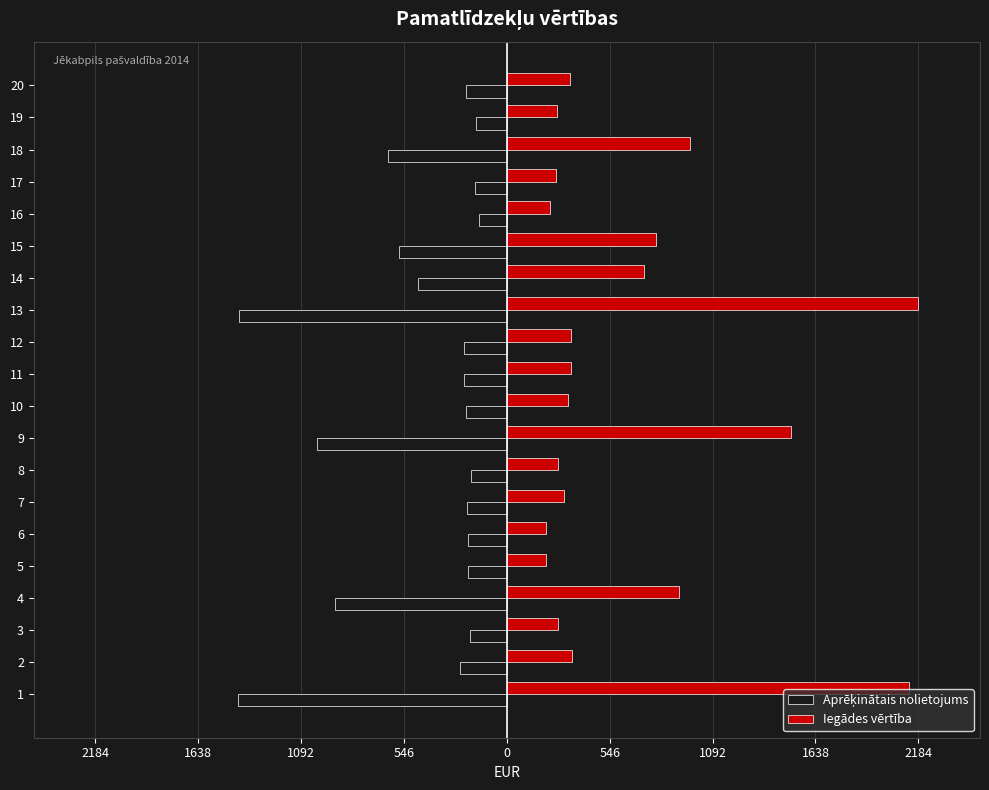

What is the label of the 4th bar from the right?

16